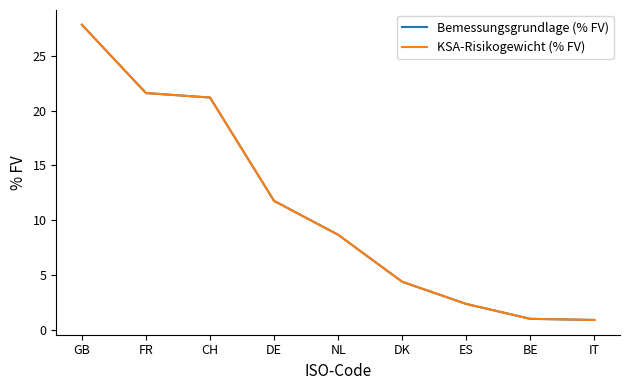

At how many categories does at least one series exceed 19?

3